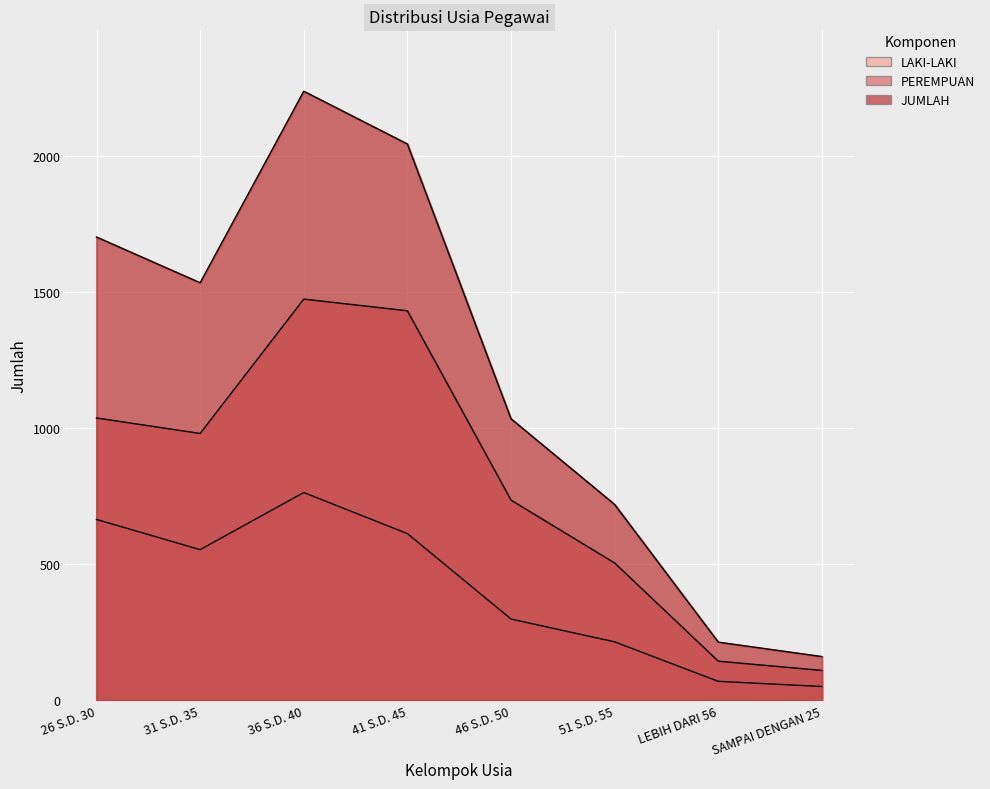

What is the sum of all PEREMPUAN values?

6421